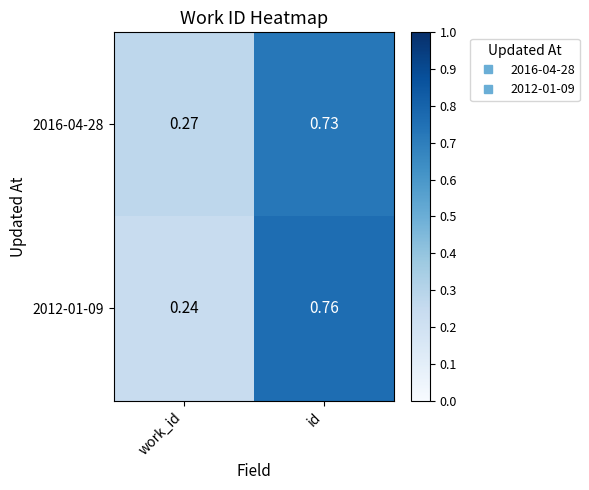

At which label does 2016-04-28 reach its minimum?

work_id